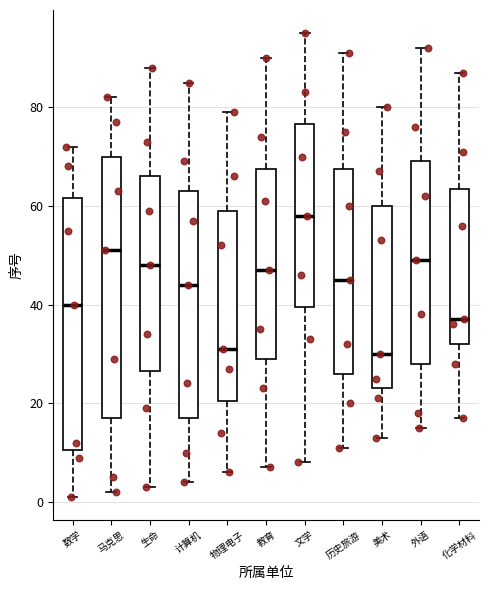

Where is the upper edge of the box for 化学材料 on the y-axis? The values are not printed on the chart, so give them approximately, as read against the axis.

64